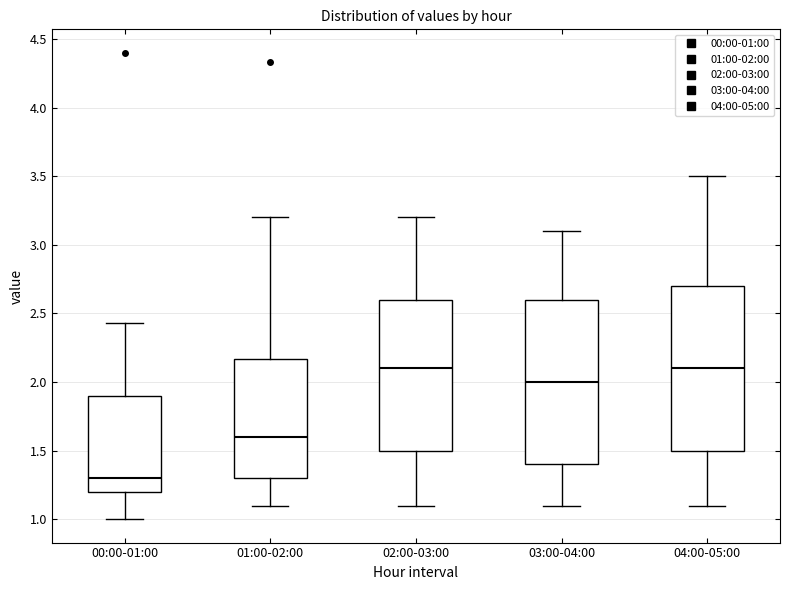

Reading left to right, read every box against the y-axis: the position of its median line, the range the box covers, and the ends of its whiskers. The values are not printed on the chart, so give them approximately, as read against the axis.

00:00-01:00: median 1.30, box 1.20 to 1.90, whiskers 1.00 to 2.45
01:00-02:00: median 1.60, box 1.30 to 2.15, whiskers 1.10 to 3.20
02:00-03:00: median 2.10, box 1.50 to 2.60, whiskers 1.10 to 3.20
03:00-04:00: median 2.00, box 1.40 to 2.60, whiskers 1.10 to 3.10
04:00-05:00: median 2.10, box 1.50 to 2.70, whiskers 1.10 to 3.50